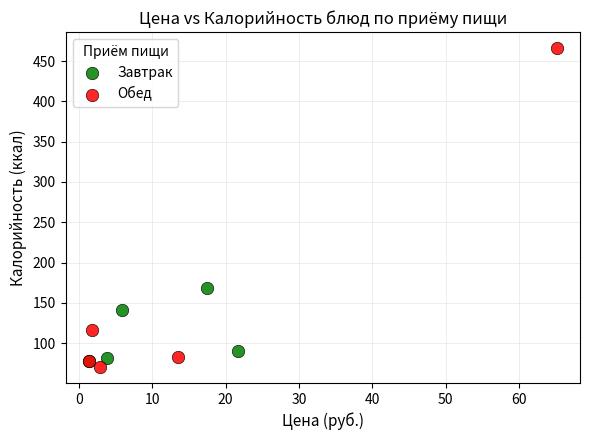

Which series has the widest spread of Y values?

Обед